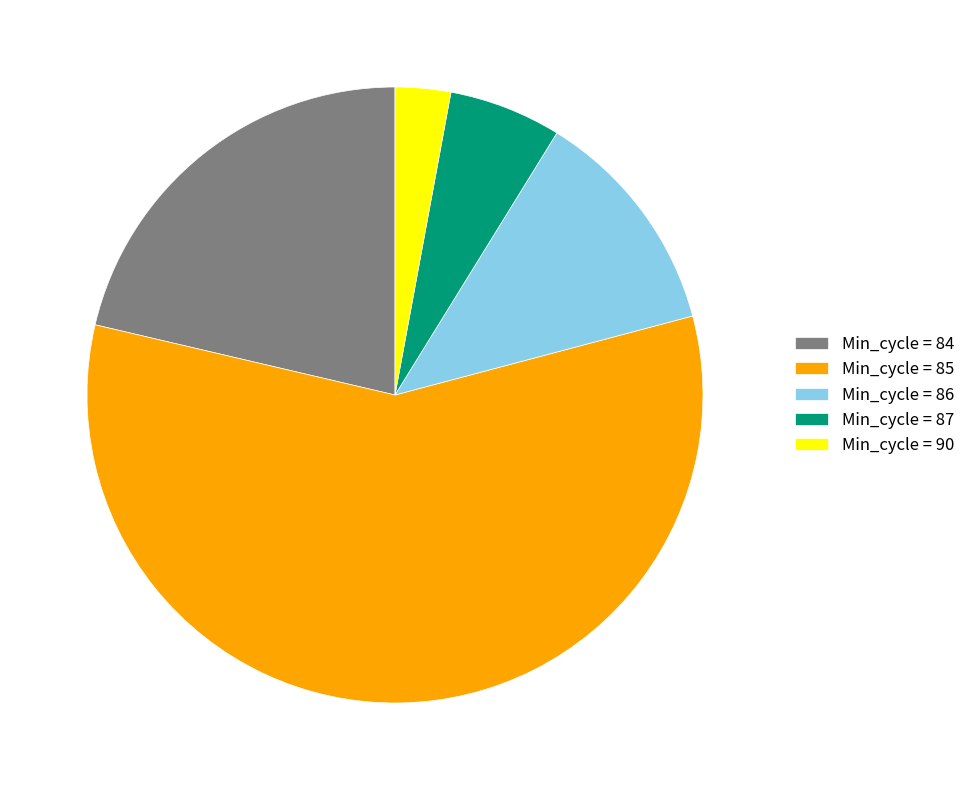

Does any single category account for the majority?

Yes